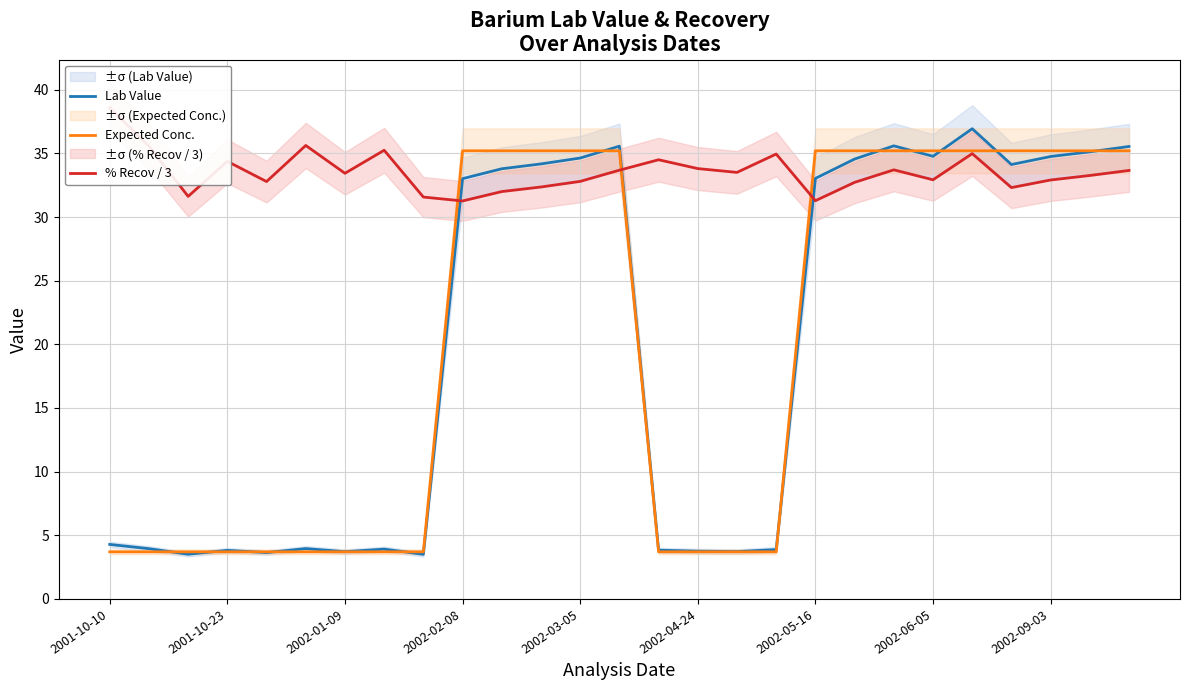

How many lines are shown in the chart?

3